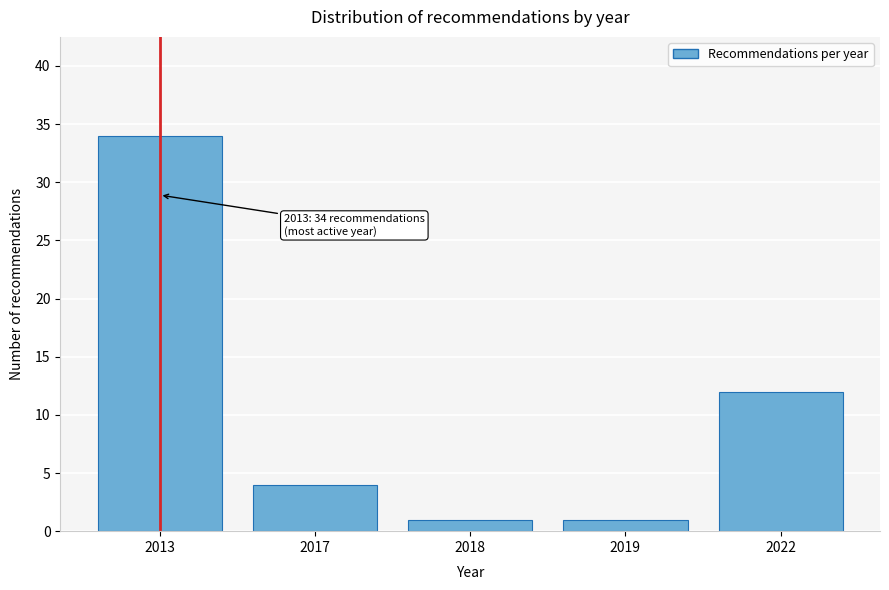

Reading left to right, extract all data points from this chart.

34	4	1	1	12